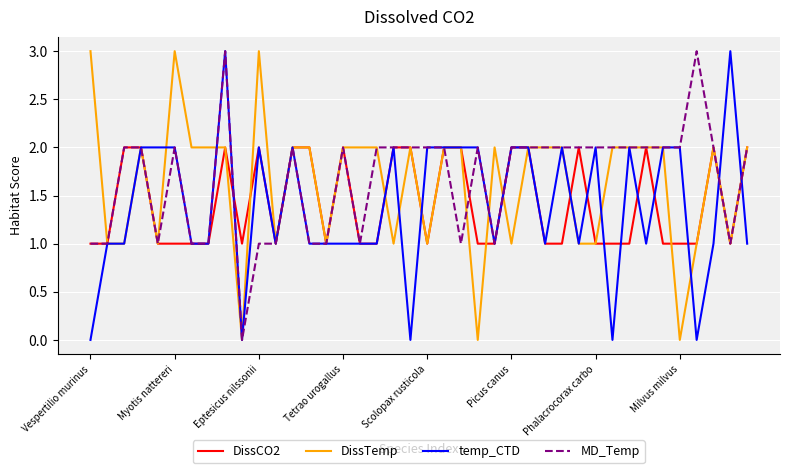

At how many categories does at least one series exceed 0?

40